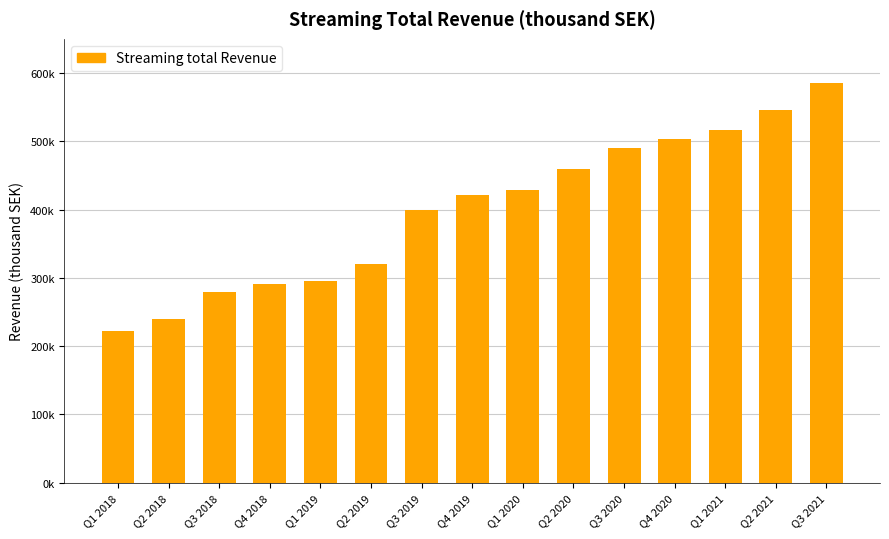

Does the chart contain any negative values?

No